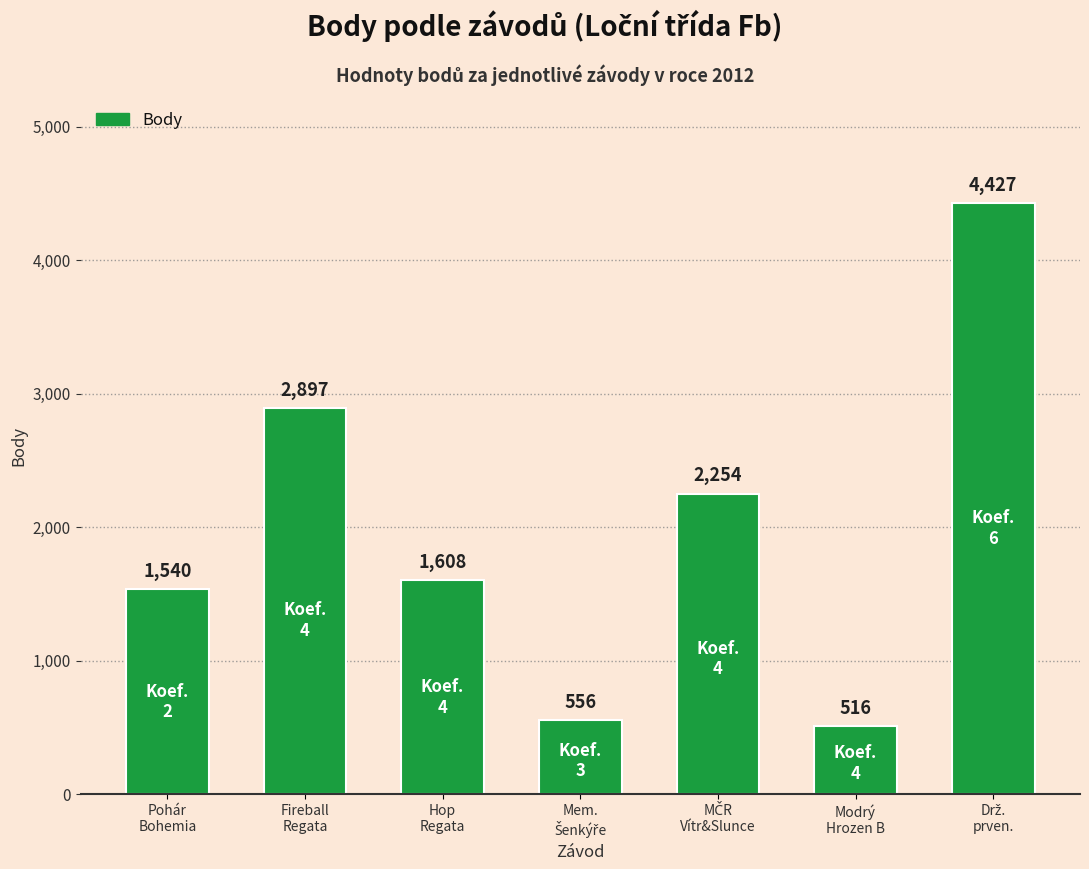

What is the sum of all values?

13798